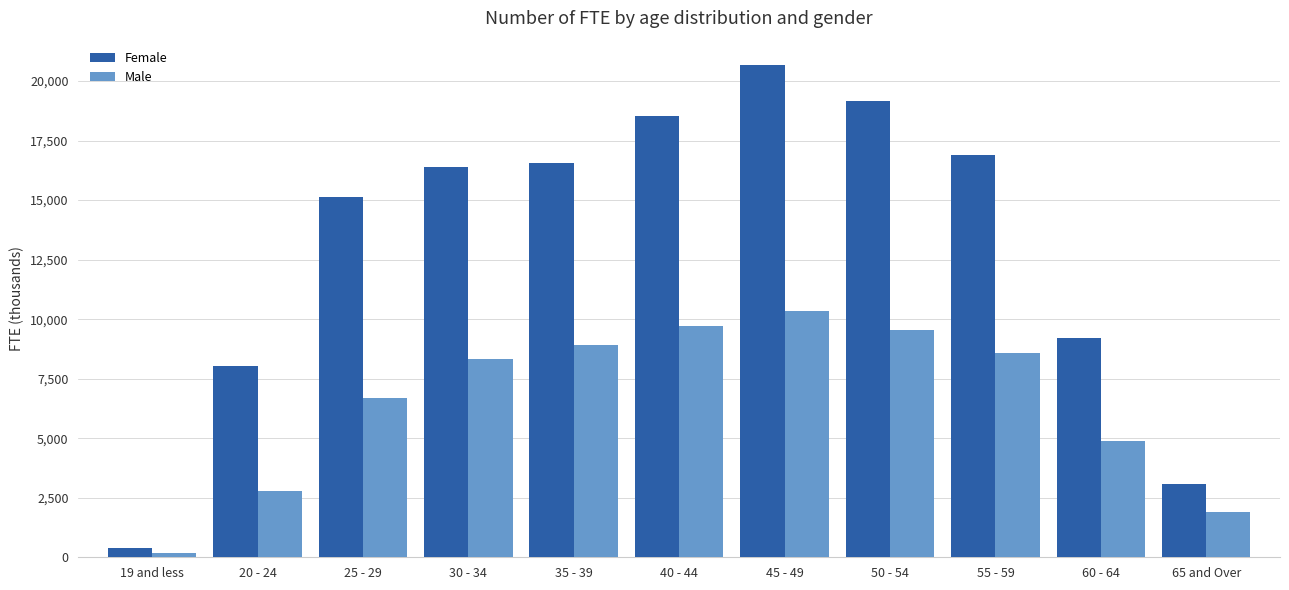

Between 35 - 39 and 40 - 44, which series saw the biggest shift?

Female